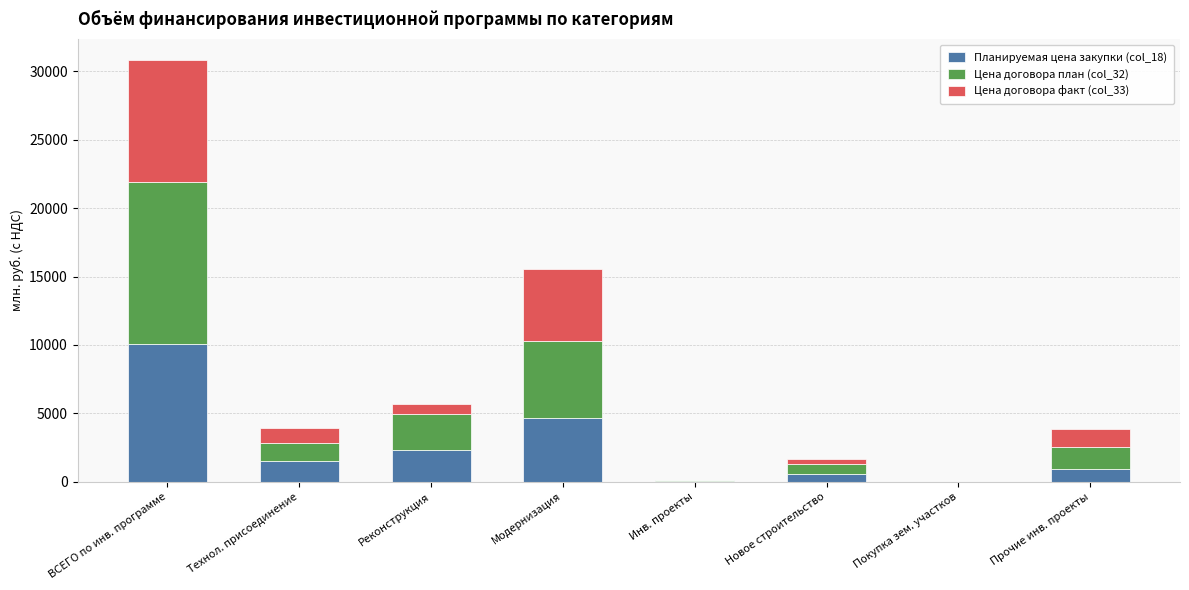

What is the highest value of the Планируемая цена закупки (col_18) series?

10054.7